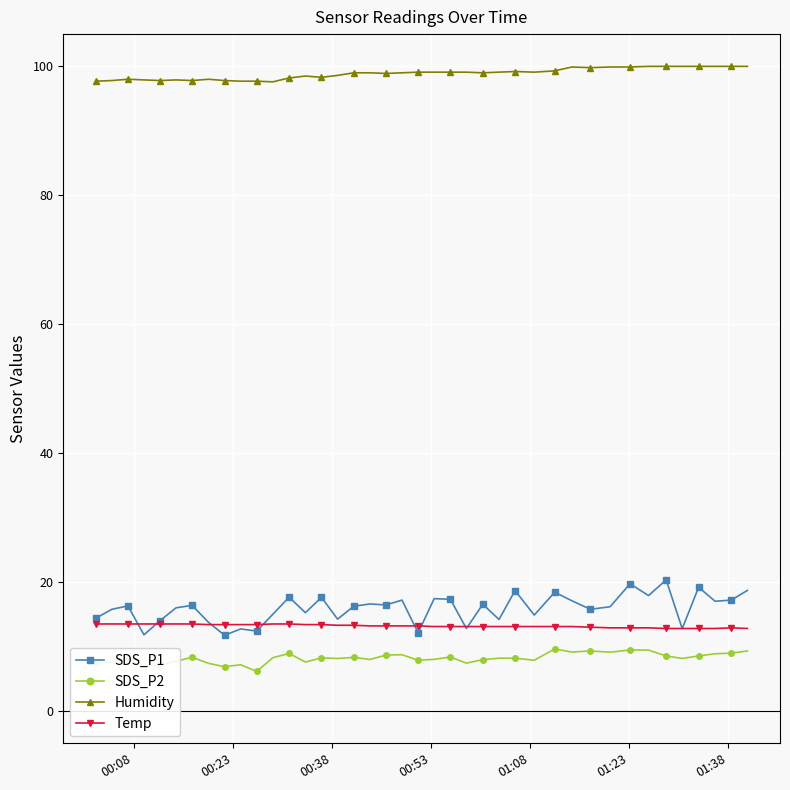

What is the value of the Humidity point at the 32nd from the left?

99.8